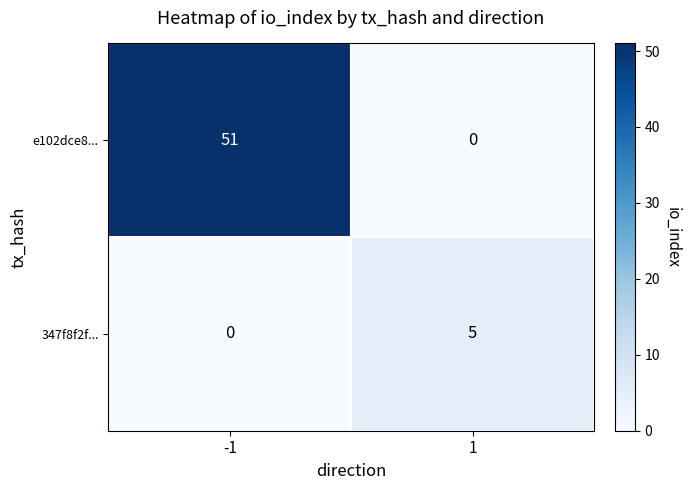

True or false: e102dce8... has a value of 22 at 1.

False